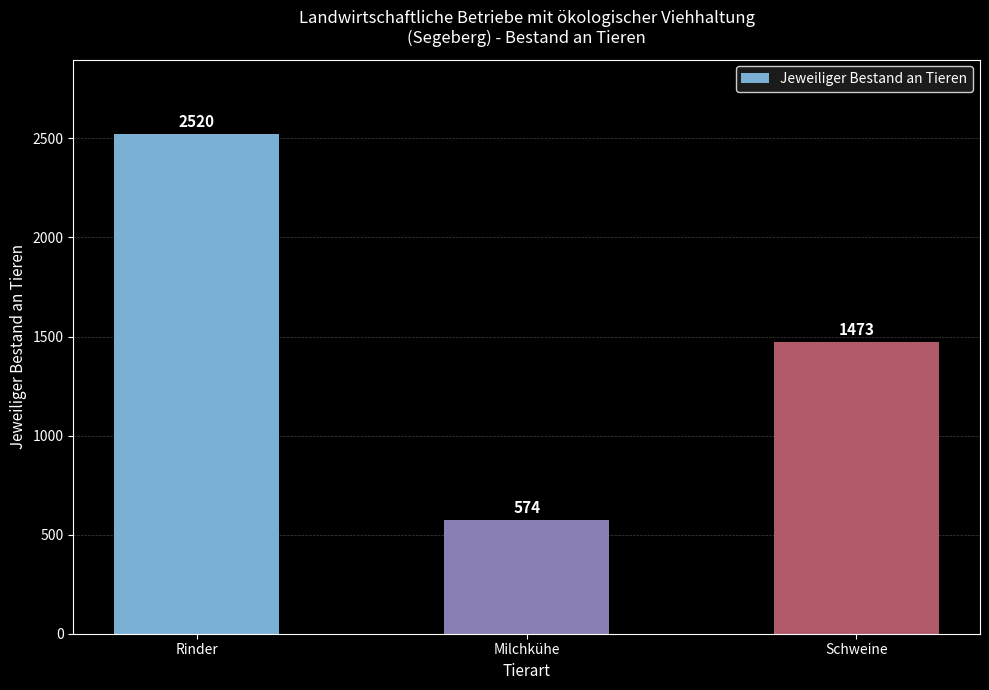

Reading left to right, list all the values displayed in this chart.

Rinder=2520	Milchkühe=574	Schweine=1473